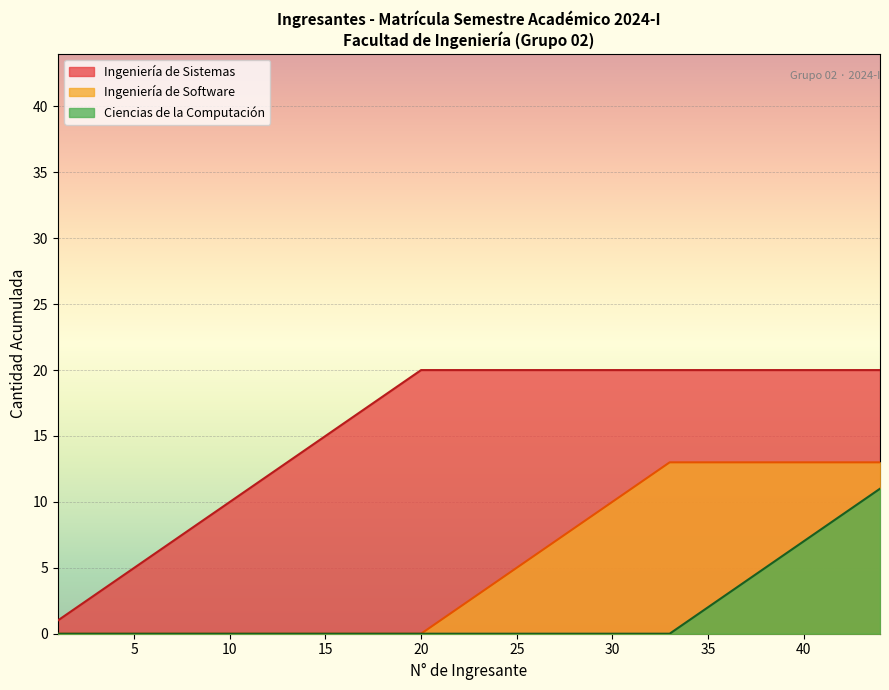

The Ingeniería de Software series shows -15 at 16. True or false?

False